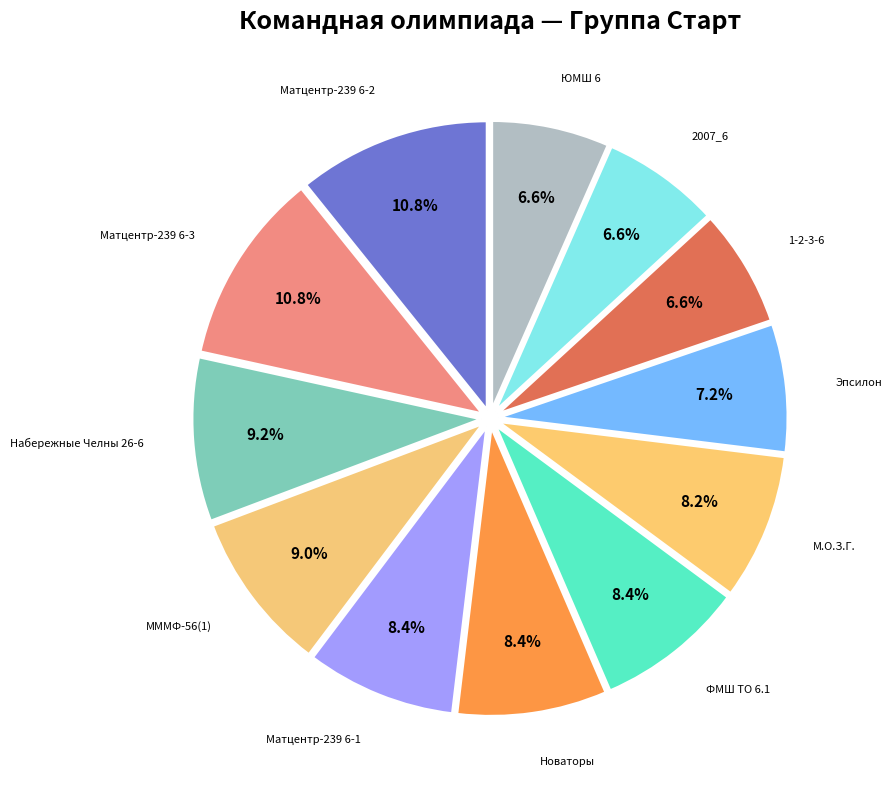

Count the number of slices in the pie.

12